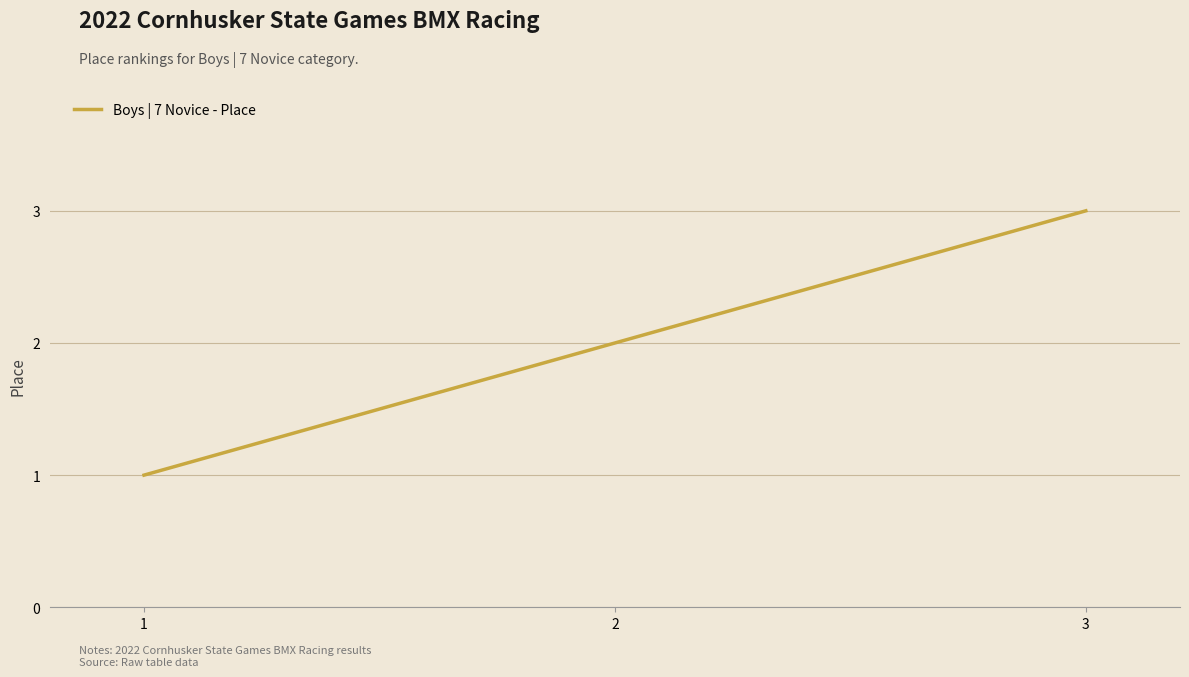

Rank the categories by value from lowest to highest.

1, 2, 3